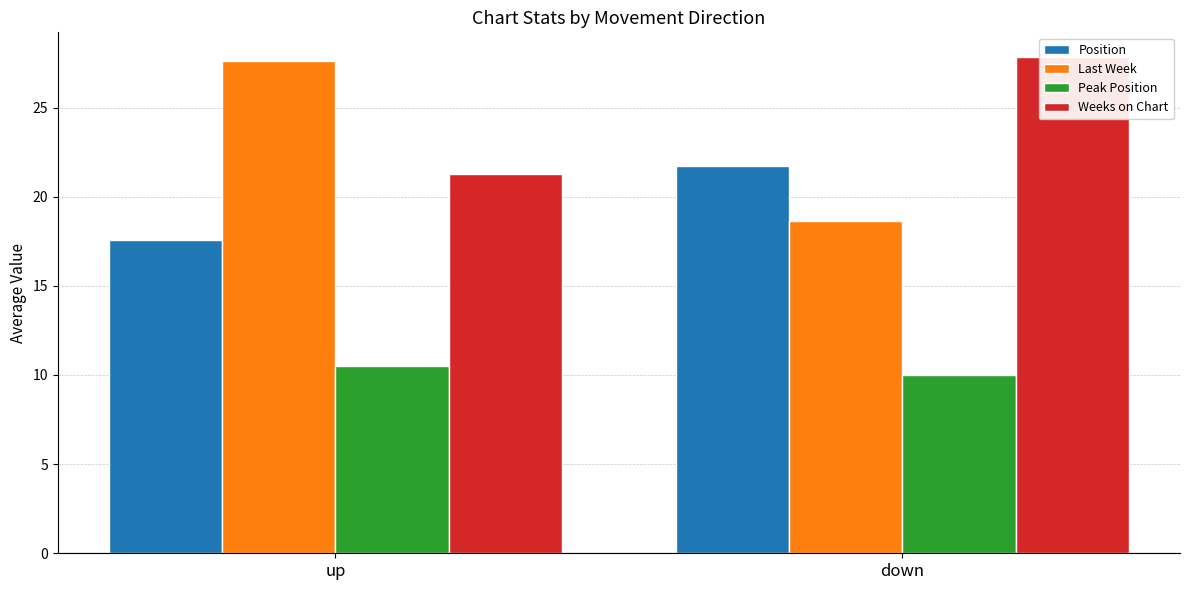

What is the label of the 1st bar from the left?

up